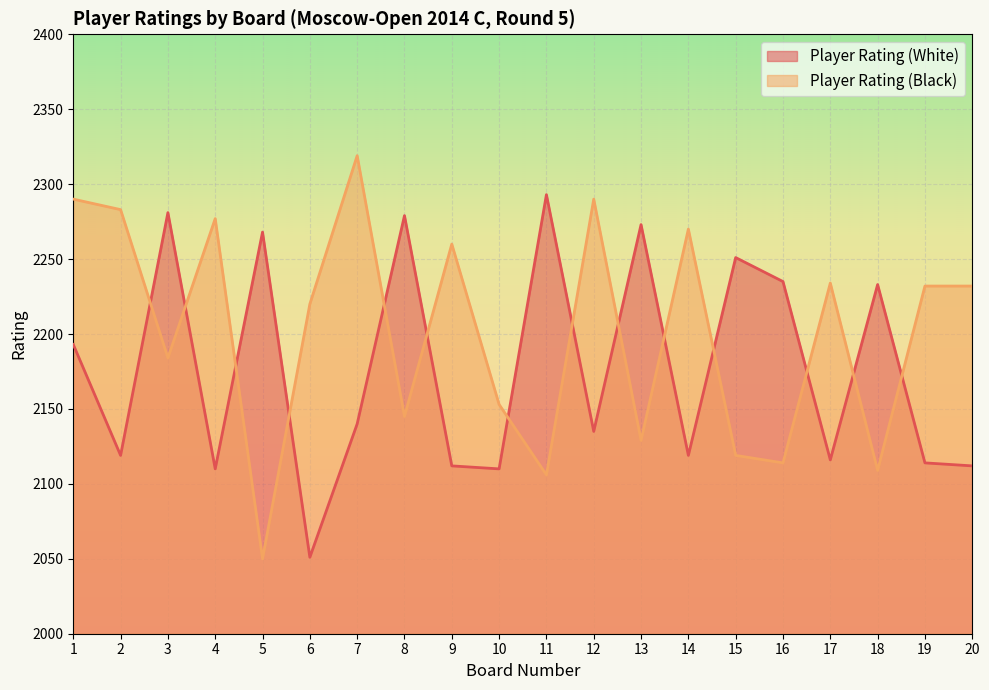

At which category does Player Rating (Black) reach its first local peak?

4